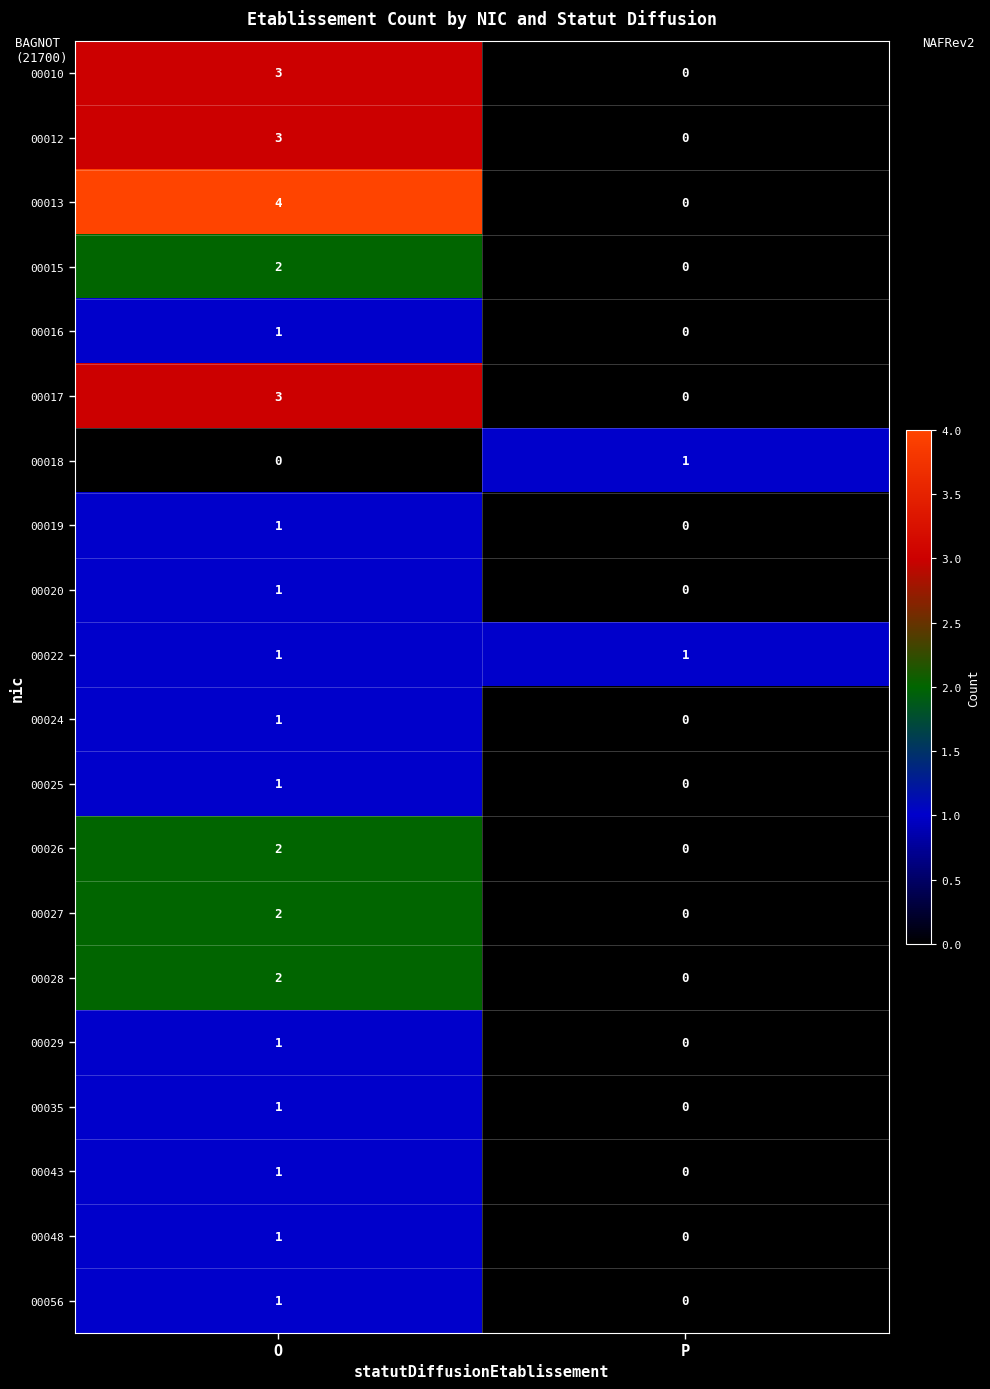

Which category has the highest value in the 00015 series?

O